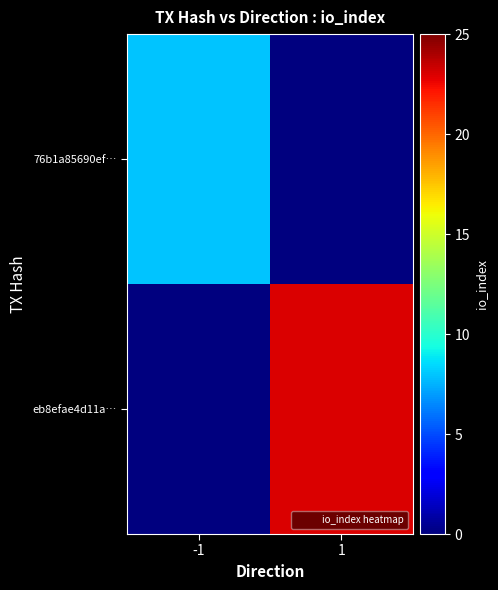

Which label corresponds to the largest value in the chart?

1